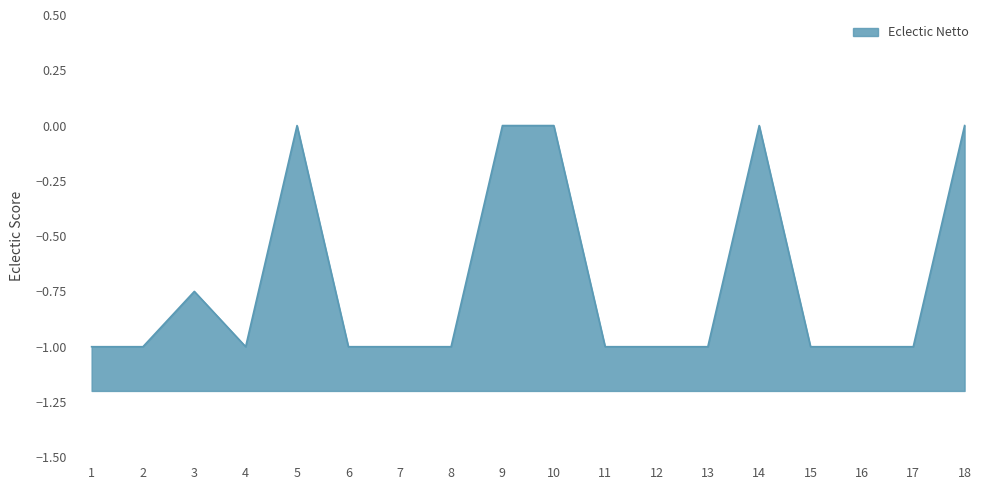

The value at 15 is -0.4. True or false?

False